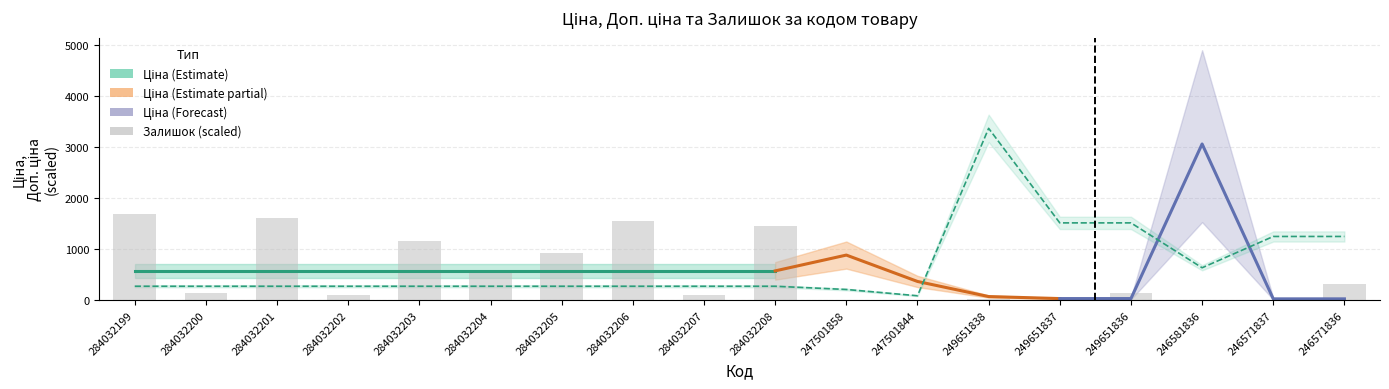

Which series has the largest total across all categories?

Доп. ціна